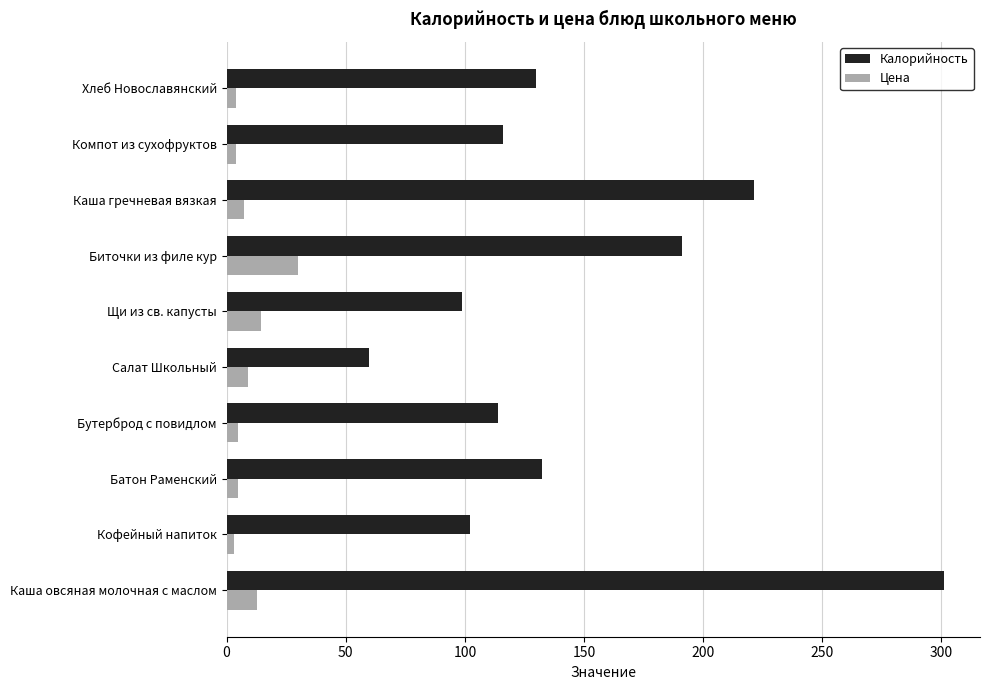

What is the difference between the second highest and minimum values in the Калорийность series?

161.6